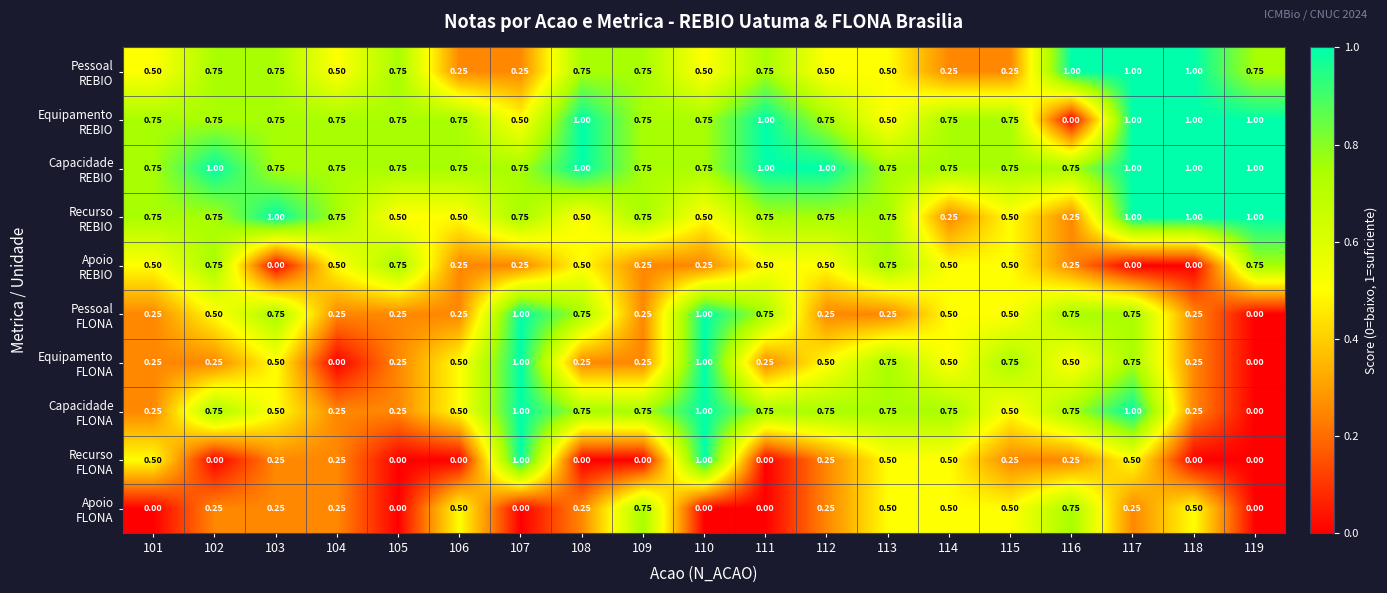

At how many categories does at least one series exceed 0?

19